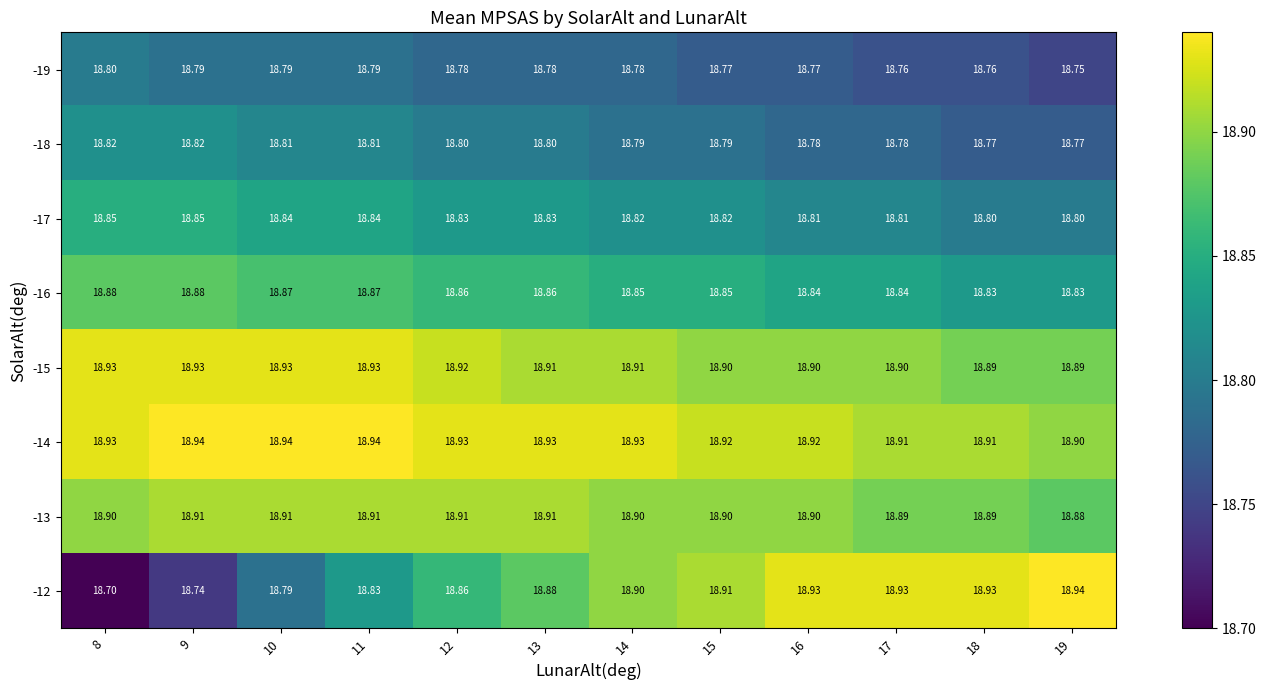

Which series has the largest range (max minus min)?

-12